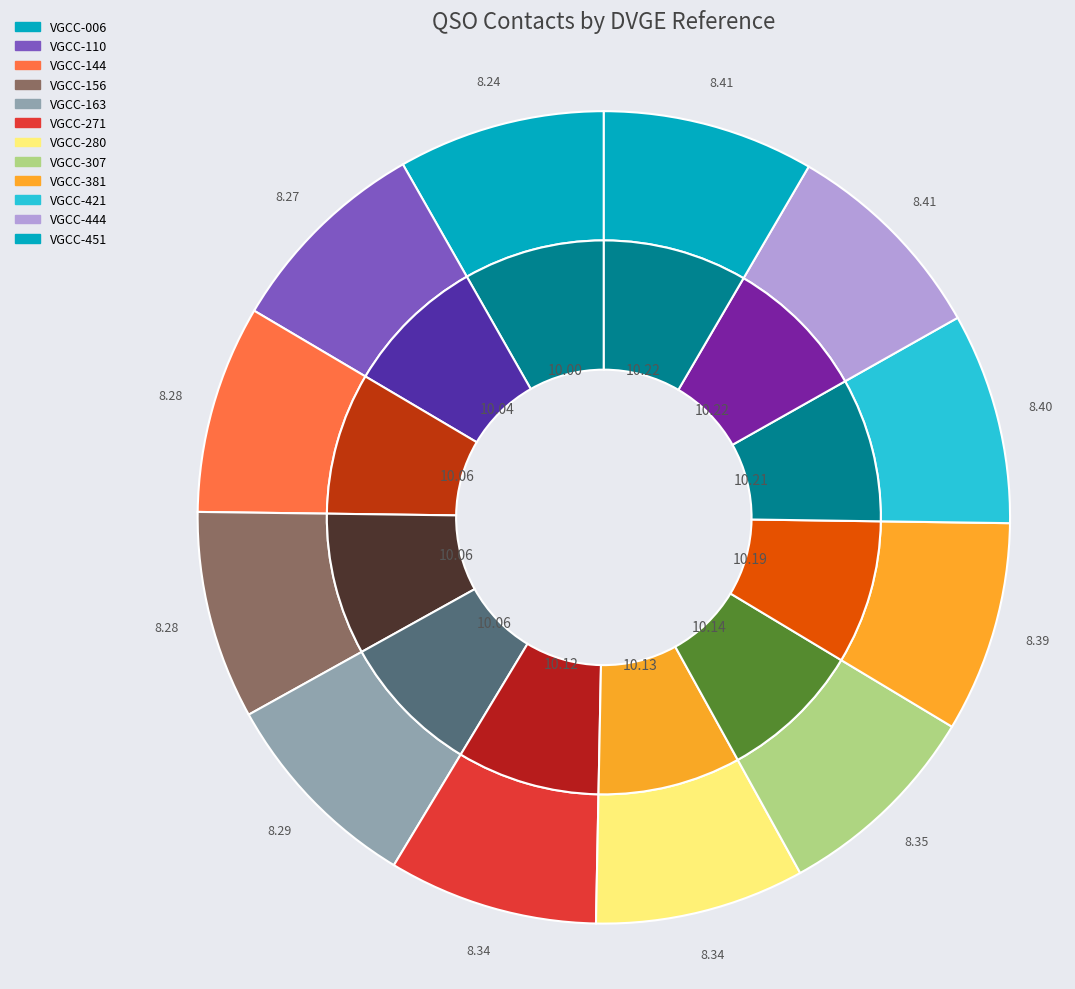

Between VGCC-156 and VGCC-444, which is larger?

VGCC-444